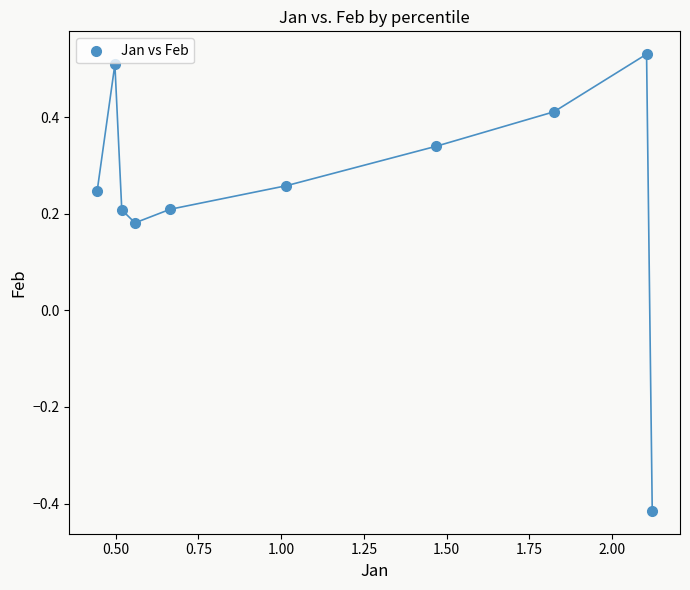

What is the range of X values (max minus min)?

1.7